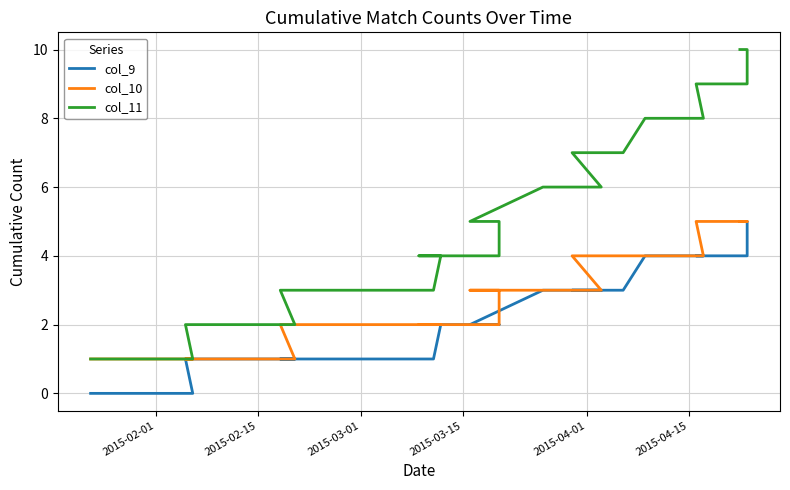

Rank the series by their average value, from highest to lowest.

col_11, col_10, col_9